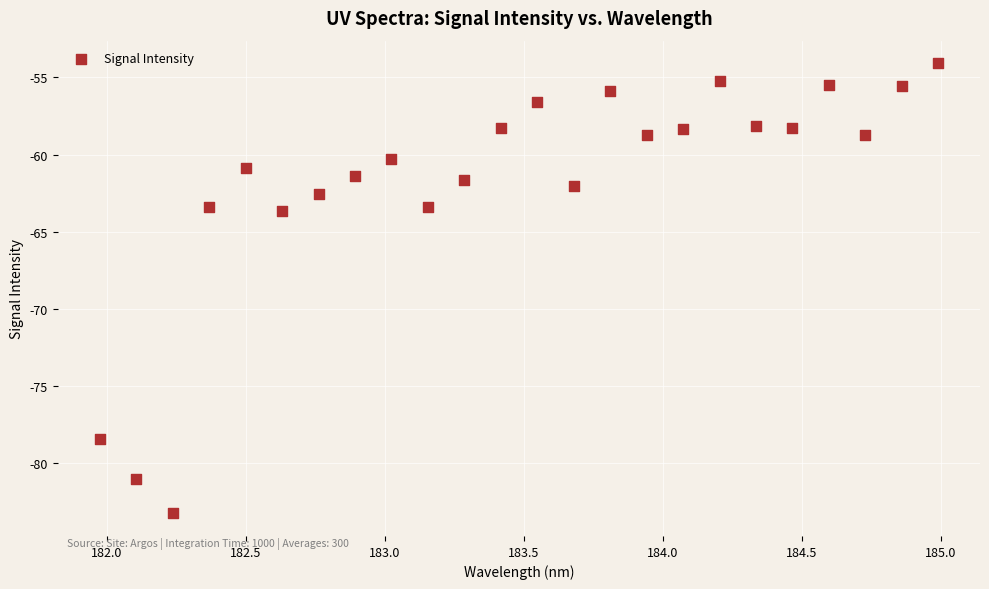

What is the range of Y values (max minus min)?

29.2